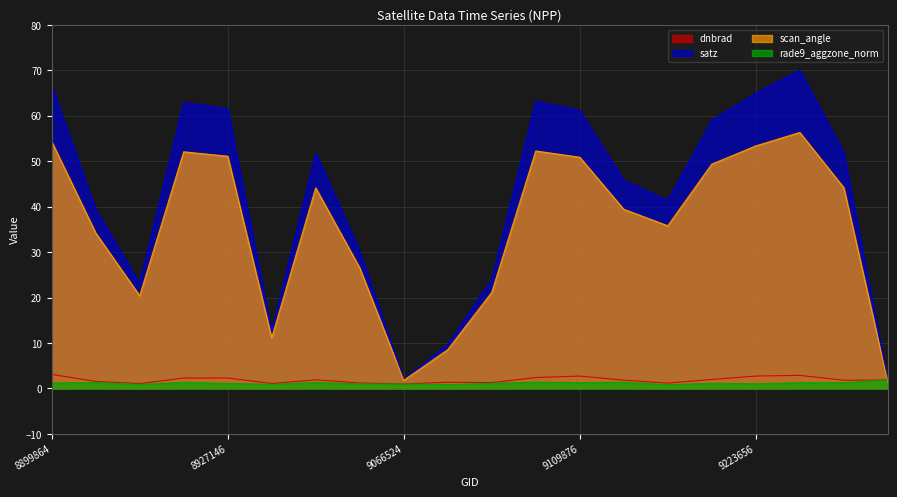

What is the sum of the rade9_aggzone_norm values at 9223656 and 8927146?

2.2